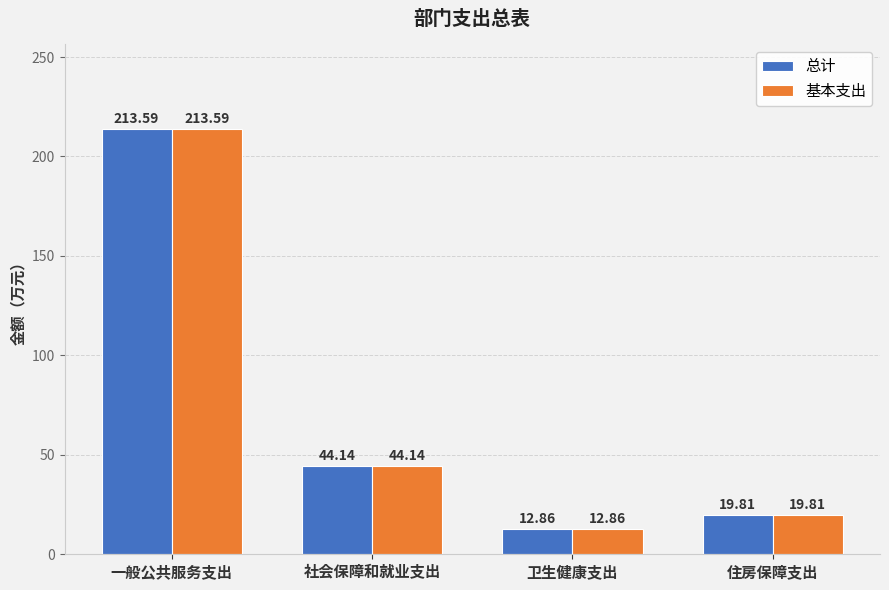

Reading left to right, extract all data points from this chart.

总计: 一般公共服务支出=213.6	社会保障和就业支出=44.1	卫生健康支出=12.9	住房保障支出=19.8
基本支出: 一般公共服务支出=213.6	社会保障和就业支出=44.1	卫生健康支出=12.9	住房保障支出=19.8